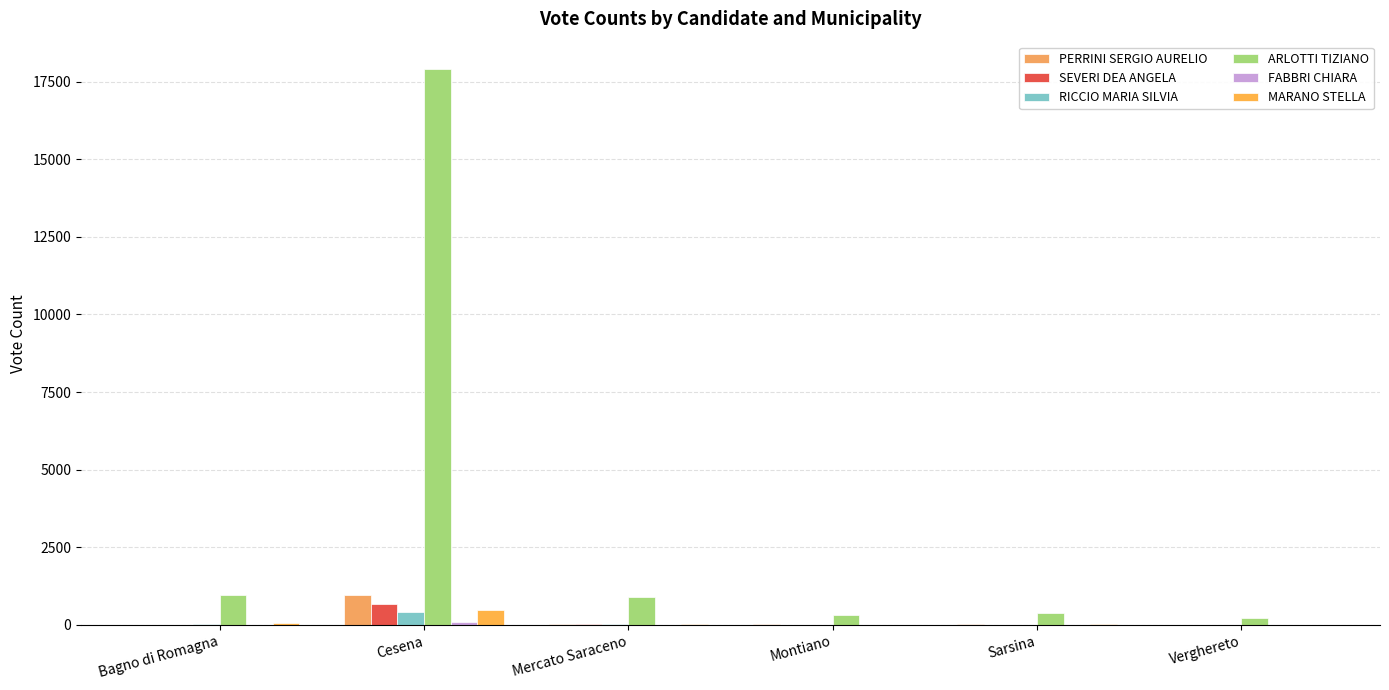

What is the average value of the PERRINI SERGIO AURELIO series?

178